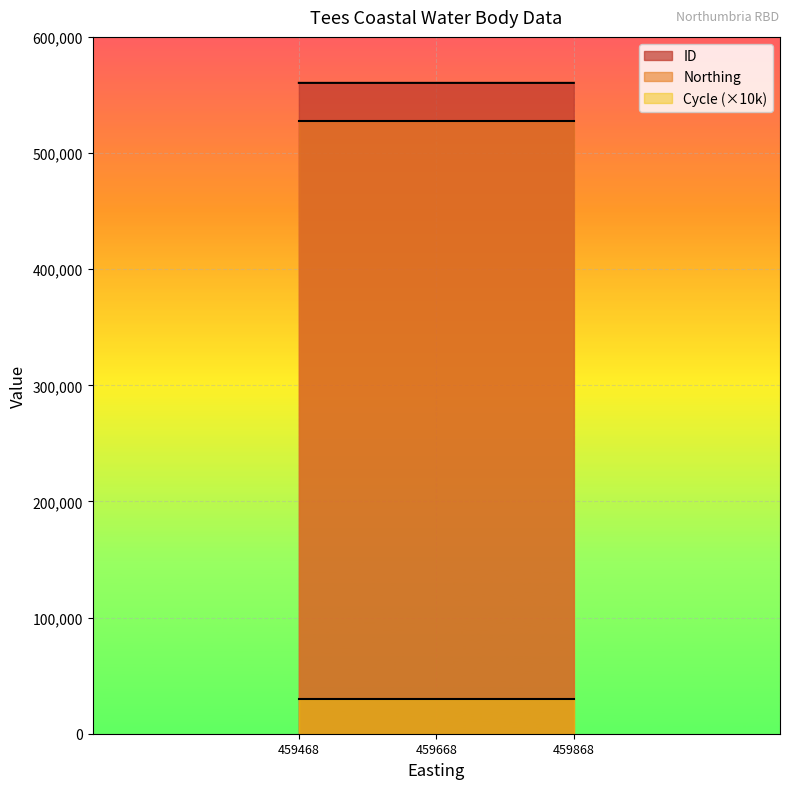

What is the value of the Northing point at the 2nd from the left?

527322